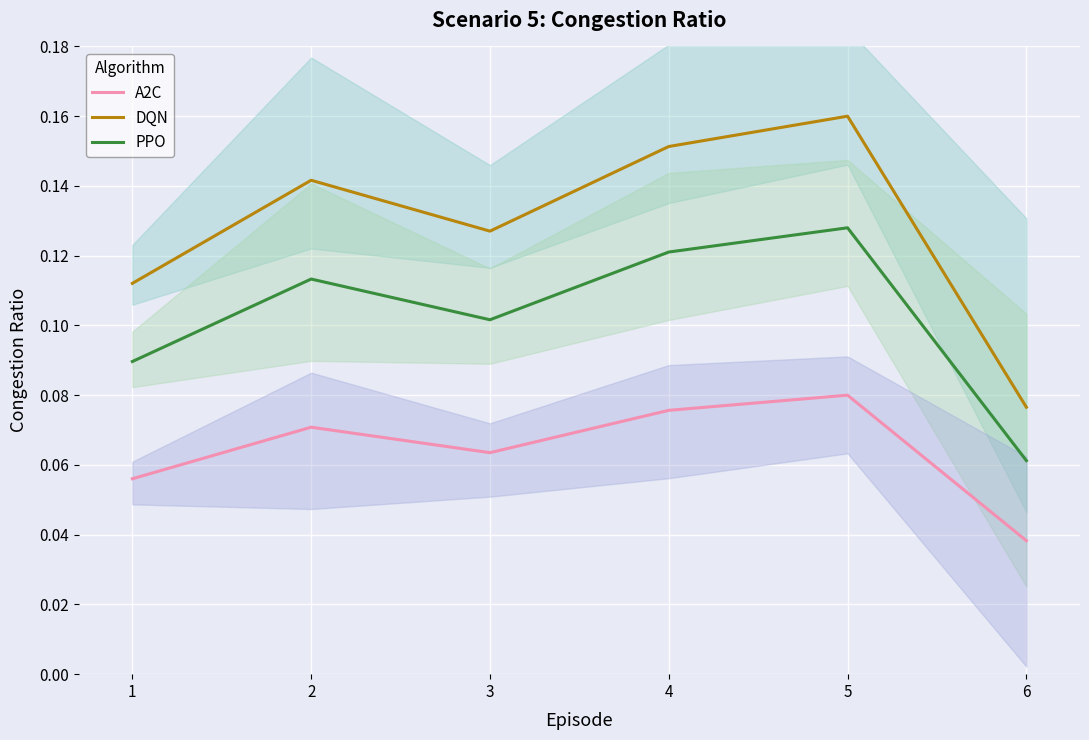

The value of A2C at 5 is 0.1. True or false?

False